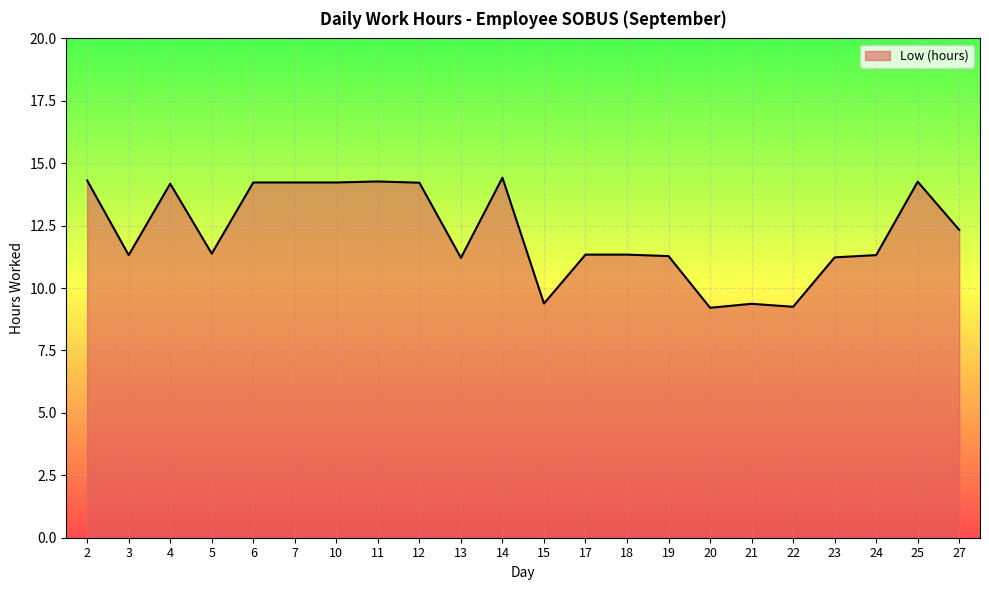

How many values exceed 11?

18